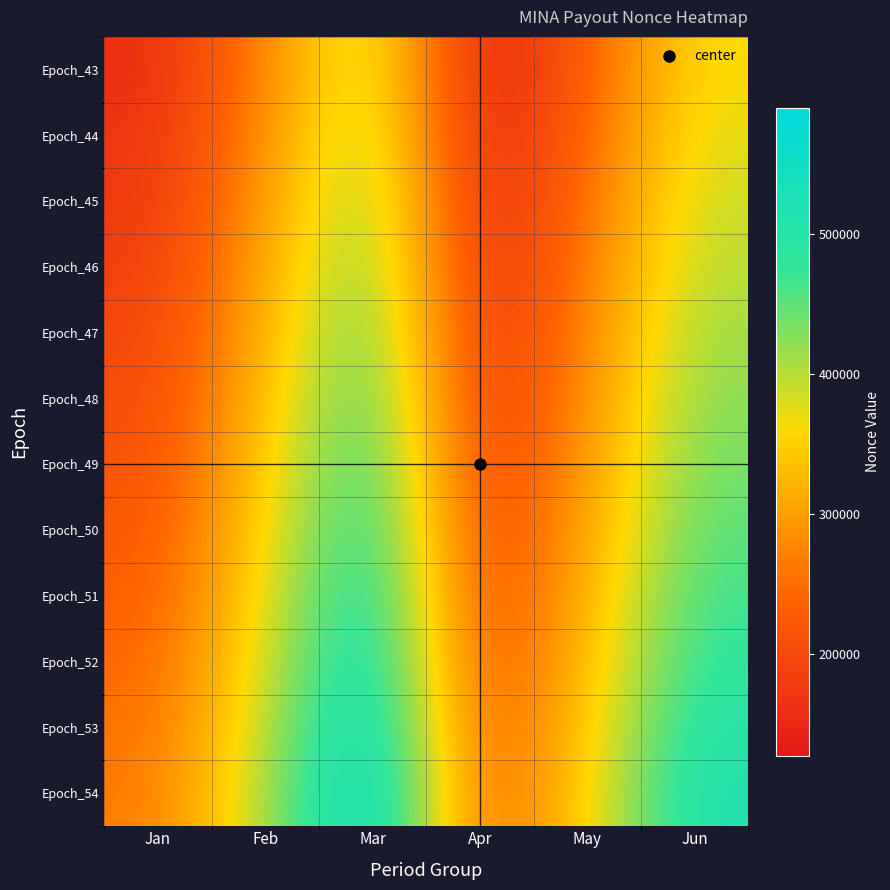

Reading left to right, what are all the values shown in this chart?

Epoch_43: Jan=157913	Feb=274382	Mar=414633	Apr=127480	May=231654	Jun=365538
Epoch_44: Jan=166260	Feb=284876	Mar=427483	Apr=134703	May=242120	Jun=377852
Epoch_45: Jan=174983	Feb=296201	Mar=440461	Apr=142063	May=252743	Jun=389879
Epoch_46: Jan=183888	Feb=307655	Mar=453964	Apr=149823	May=263470	Jun=401885
Epoch_47: Jan=192929	Feb=319238	Mar=469127	Apr=157913	May=274382	Jun=414633
Epoch_48: Jan=202118	Feb=330952	Mar=484775	Apr=166260	May=284876	Jun=427483
Epoch_49: Jan=211613	Feb=342788	Mar=501723	Apr=174983	May=296201	Jun=440461
Epoch_50: Jan=221466	Feb=353356	Mar=518924	Apr=183888	May=307655	Jun=453964
Epoch_51: Jan=231654	Feb=365538	Mar=535997	Apr=192929	May=319238	Jun=469127
Epoch_52: Jan=242120	Feb=377852	Mar=553245	Apr=202118	May=330952	Jun=484775
Epoch_53: Jan=252743	Feb=389879	Mar=571652	Apr=211613	May=342788	Jun=501723
Epoch_54: Jan=263470	Feb=401885	Mar=590488	Apr=221466	May=353356	Jun=518924